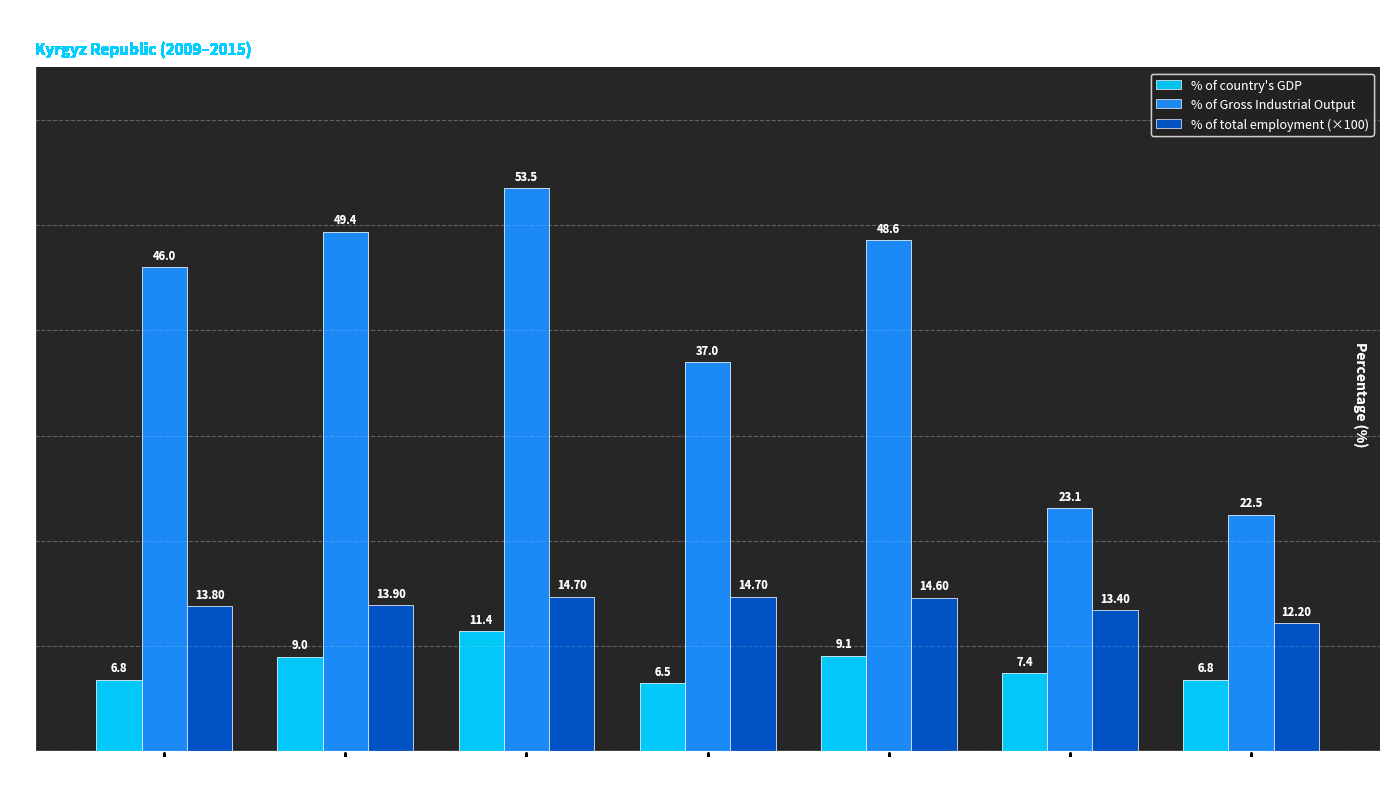

Which category has the highest value across all series?

2011